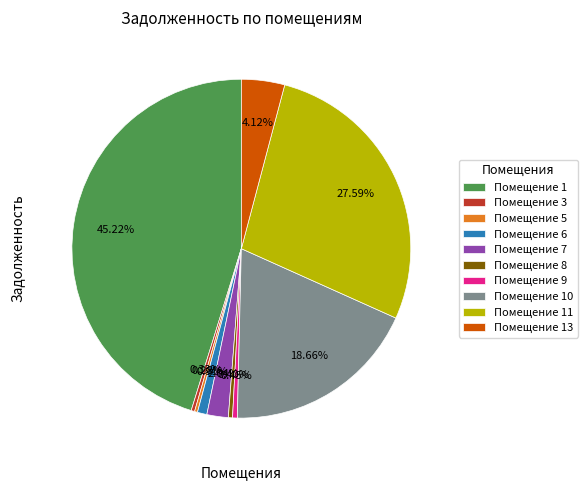

Combined, do Помещение 10 and Помещение 13 account for over 50%?

No